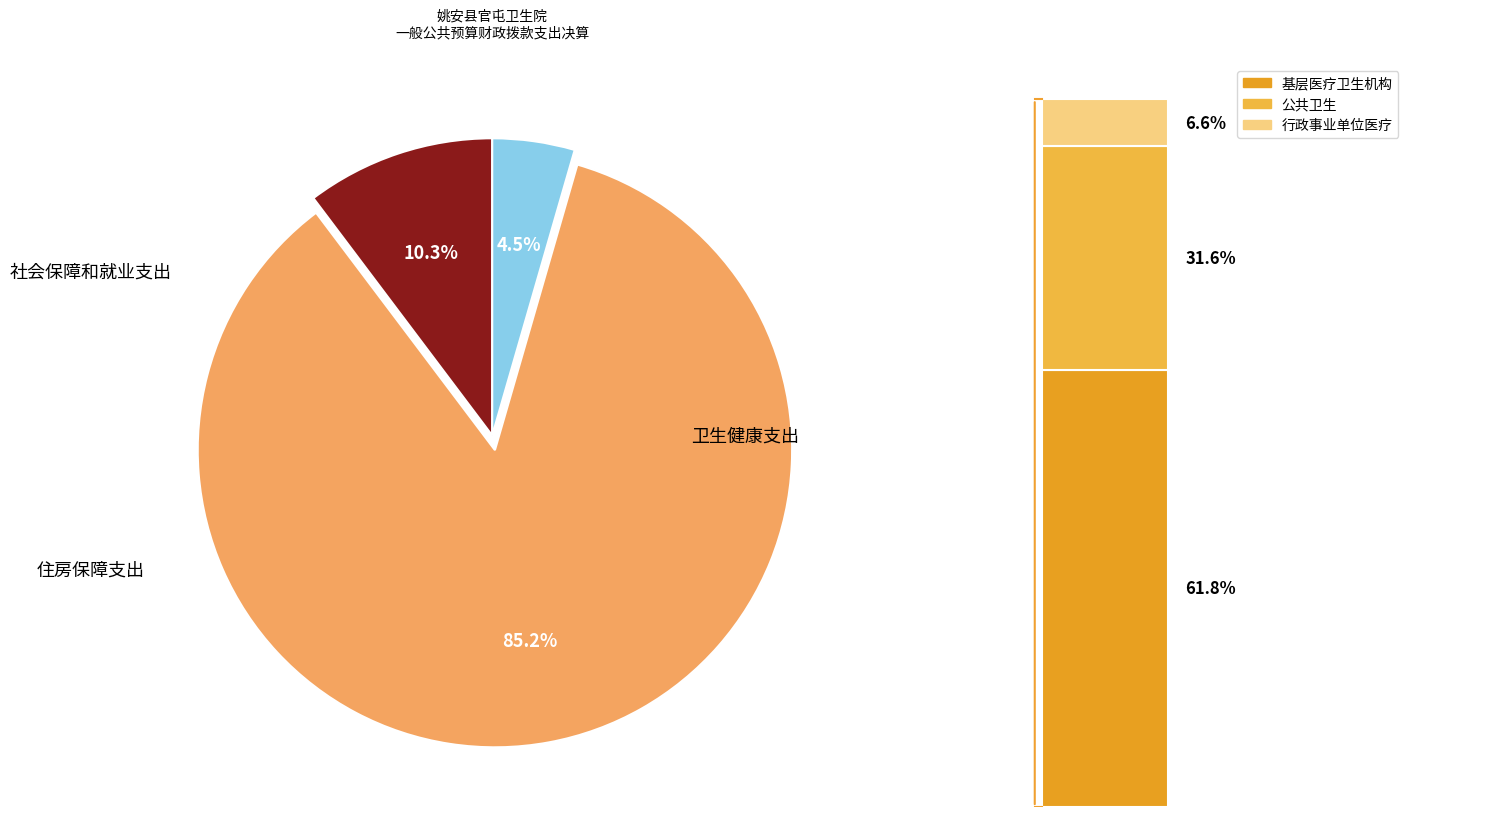

Do 社会保障和就业支出 and 住房保障支出 together represent more than half of the pie?

No